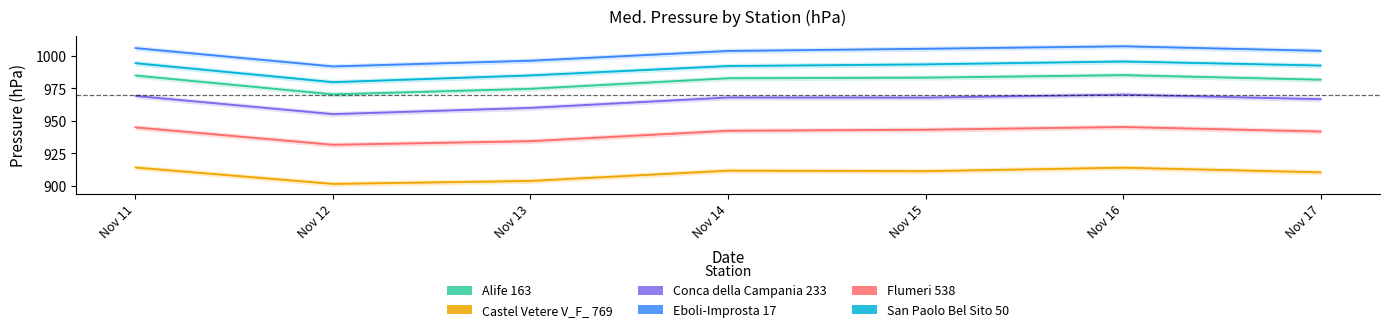

Which has a higher value, Nov 11 or Nov 17?

Nov 11